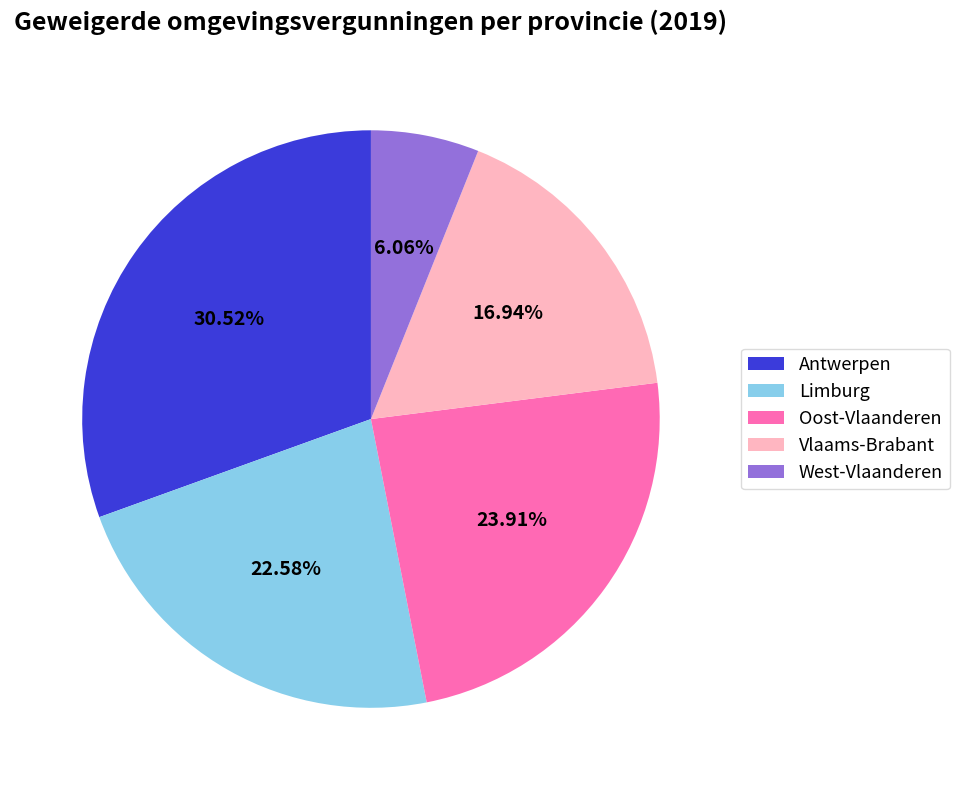

To the nearest percent, what is the difference between the largest and smallest slice percentages?

24%